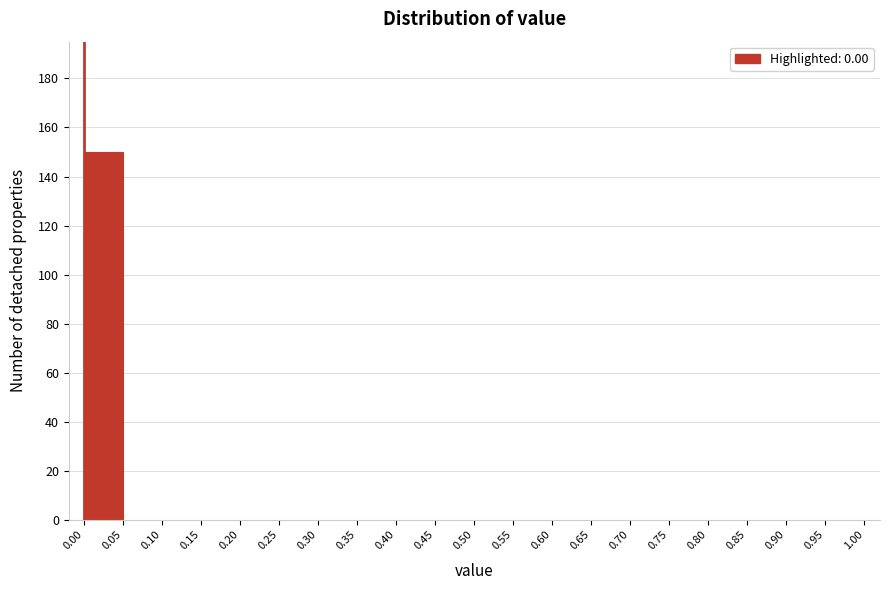

How tall is the bar that spans 0.00 to 0.05 on the x-axis? The values are not printed on the chart, so give them approximately, as read against the axis.

150